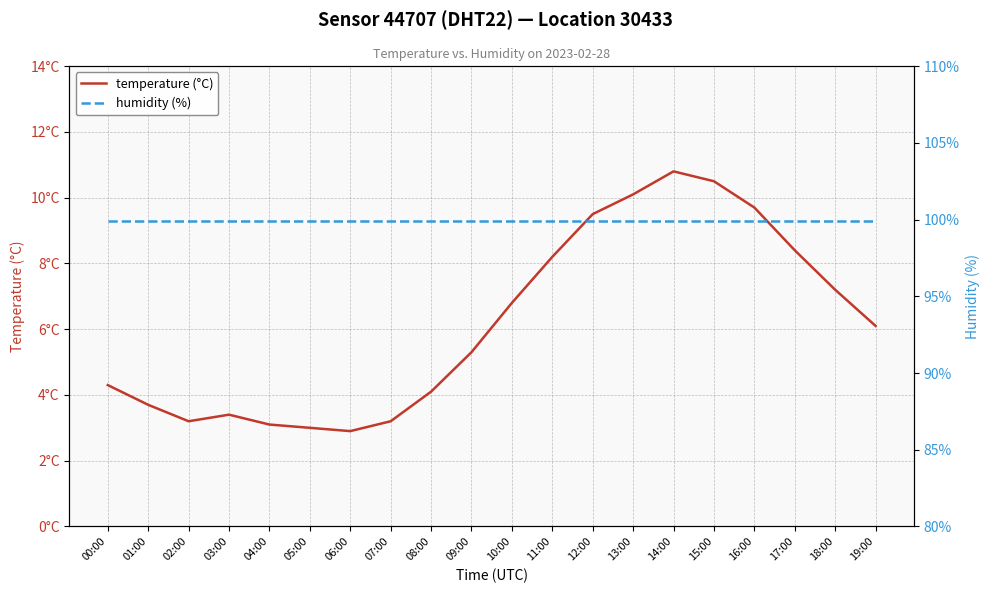

True or false: humidity (%) and temperature (°C) intersect in this chart.

False